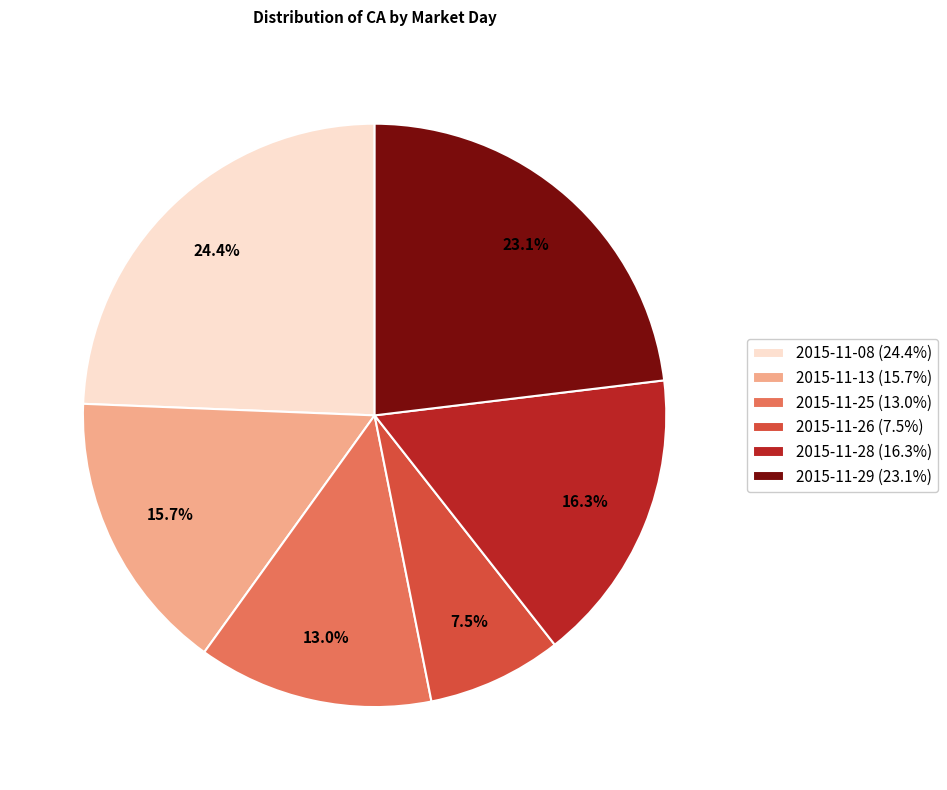

Which category has the smallest portion of the pie?

2015-11-26